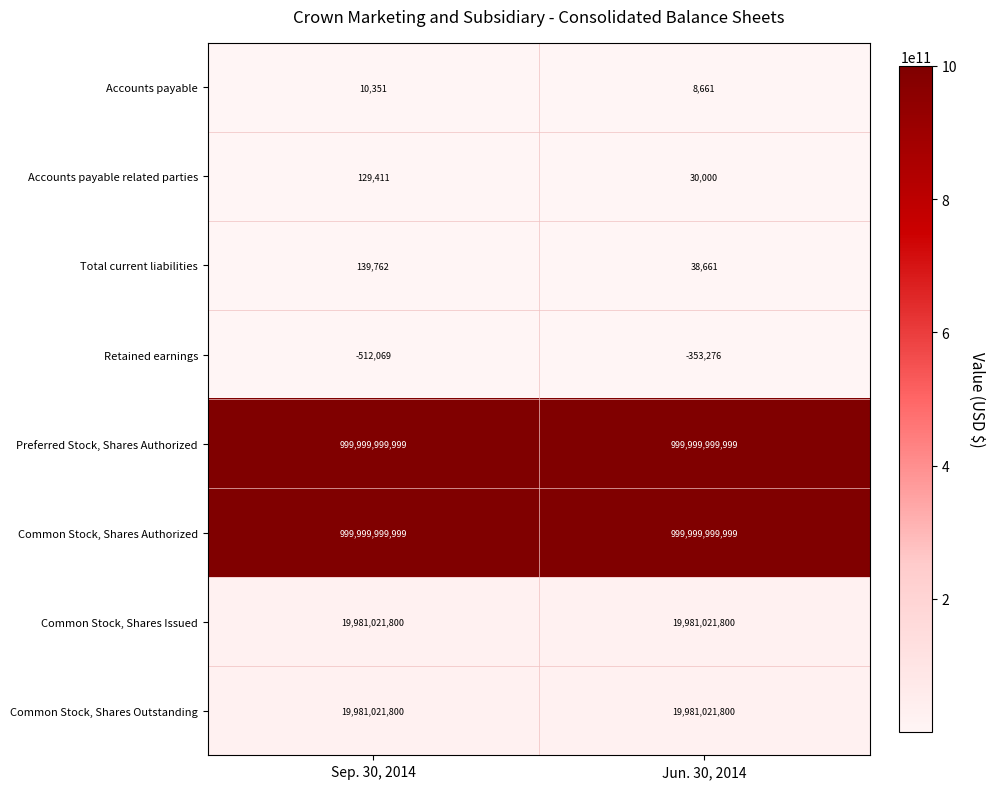

Is the value of Common Stock, Shares Authorized at Jun. 30, 2014 greater than the value of Common Stock, Shares Outstanding at Sep. 30, 2014?

Yes